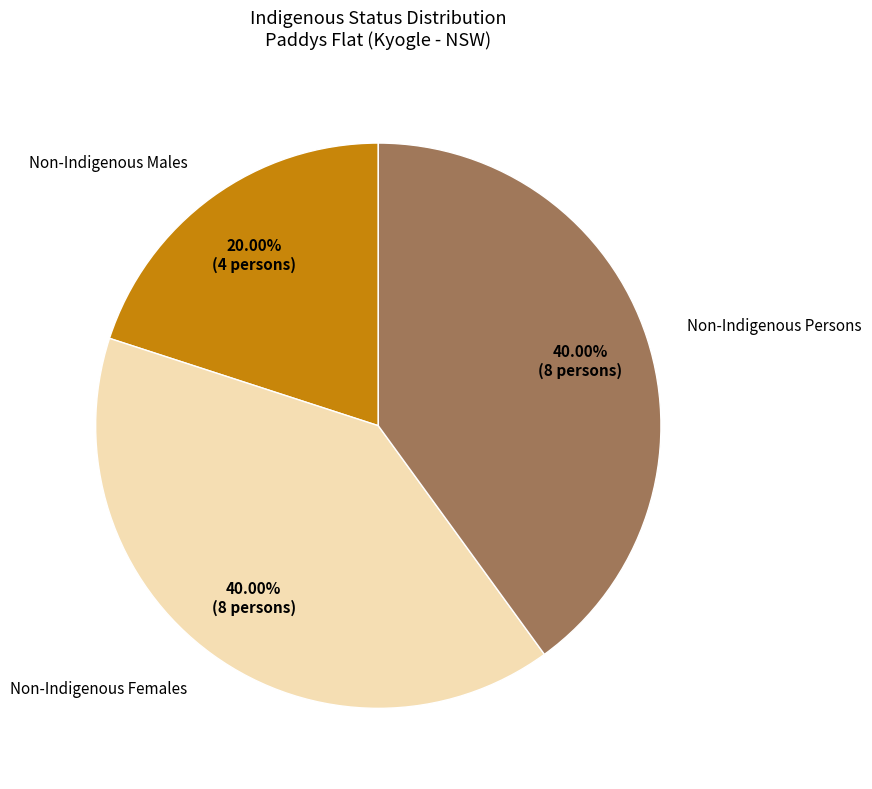

How many slices are in this pie chart?

3